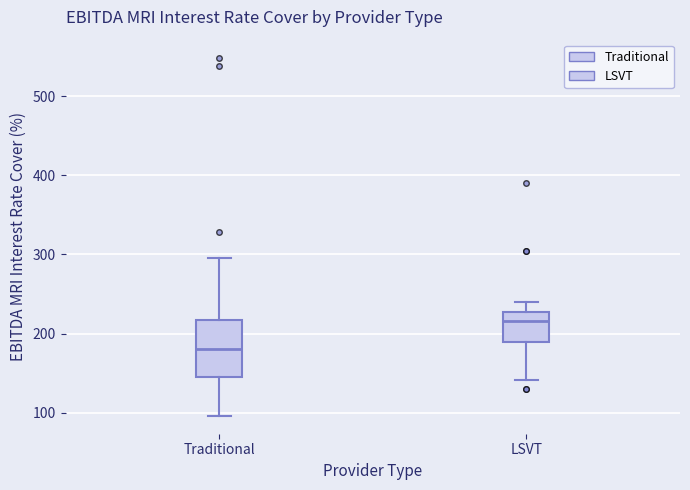

Reading left to right, read every box against the y-axis: the position of its median line, the range the box covers, and the ends of its whiskers. The values are not printed on the chart, so give them approximately, as read against the axis.

Traditional: median 180, box 140 to 220, whiskers 100 to 300
LSVT: median 220, box 190 to 230, whiskers 140 to 240